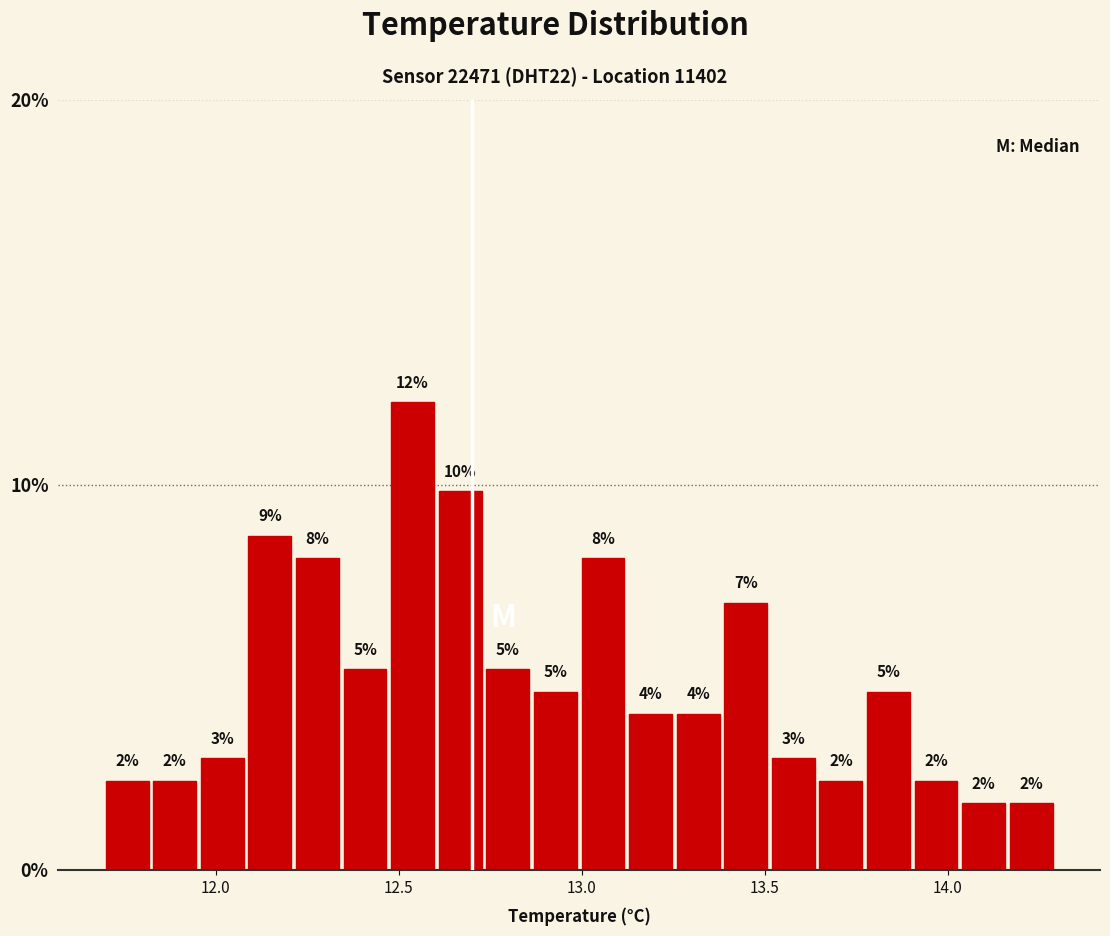

Read against the x-axis, roughly where is the centre of the tallest bar?

12.55